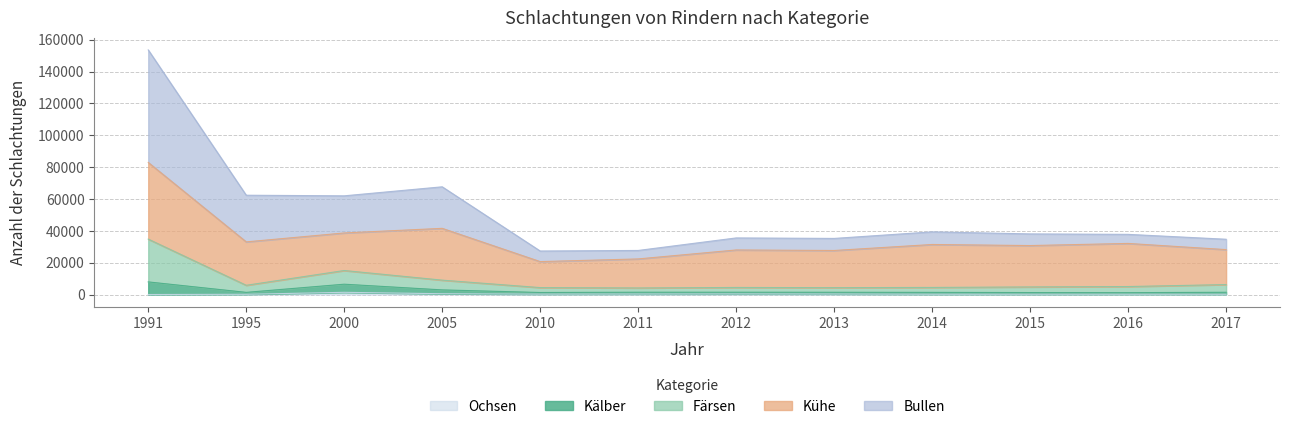

What is the highest value of the Kälber series?

7950